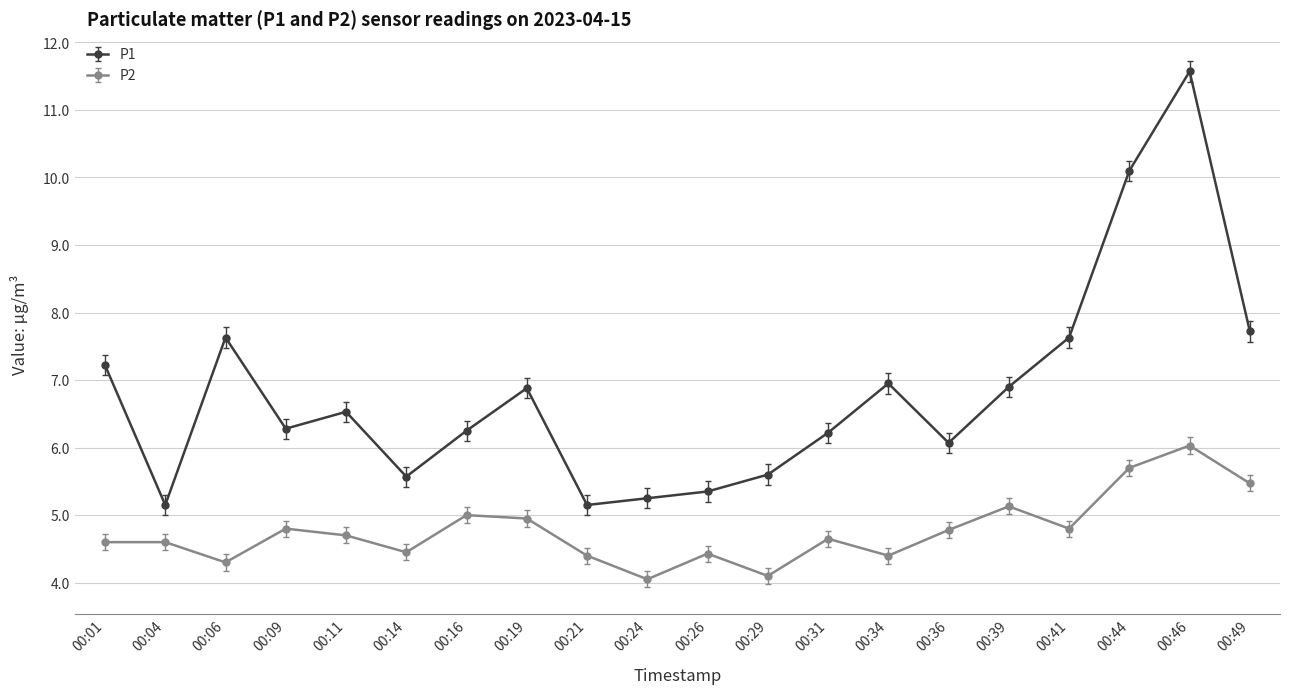

Between 00:06 and 00:46, which series saw the biggest shift?

P1